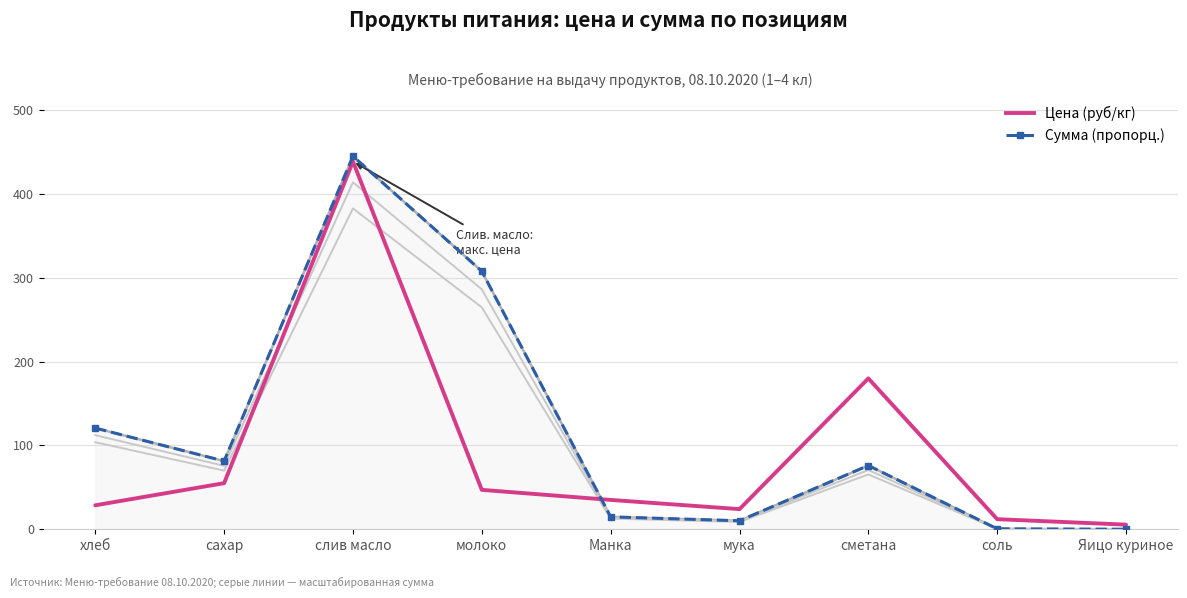

At which category is the sum across all series the highest?

слив масло